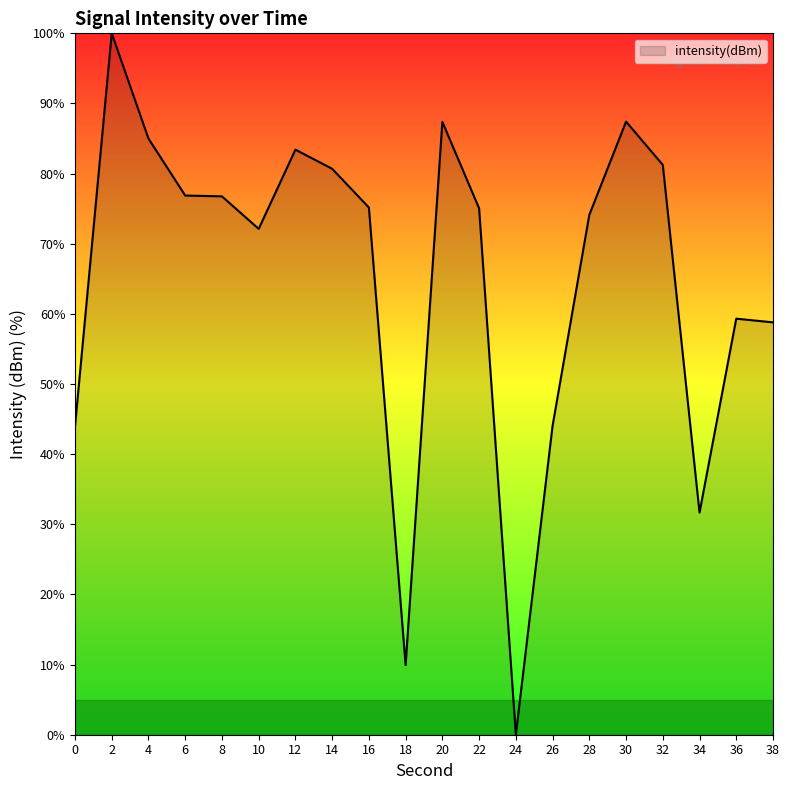

True or false: the data has more than 2 interior local peaks.

True